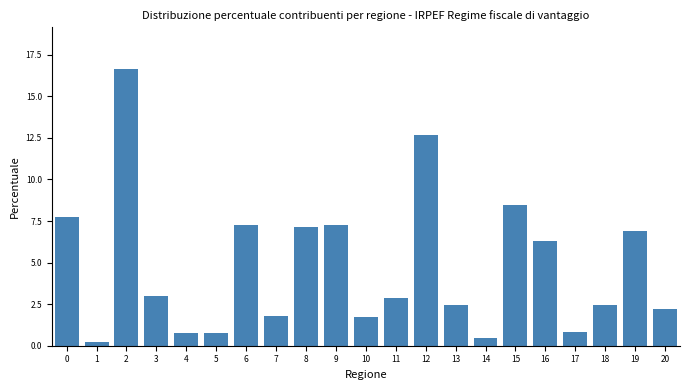

Reading left to right, what are all the values shown in this chart?

7.8	0.2	16.7	3.0	0.8	0.8	7.3	1.8	7.1	7.3	1.7	2.9	12.7	2.5	0.5	8.5	6.3	0.8	2.5	6.9	2.2